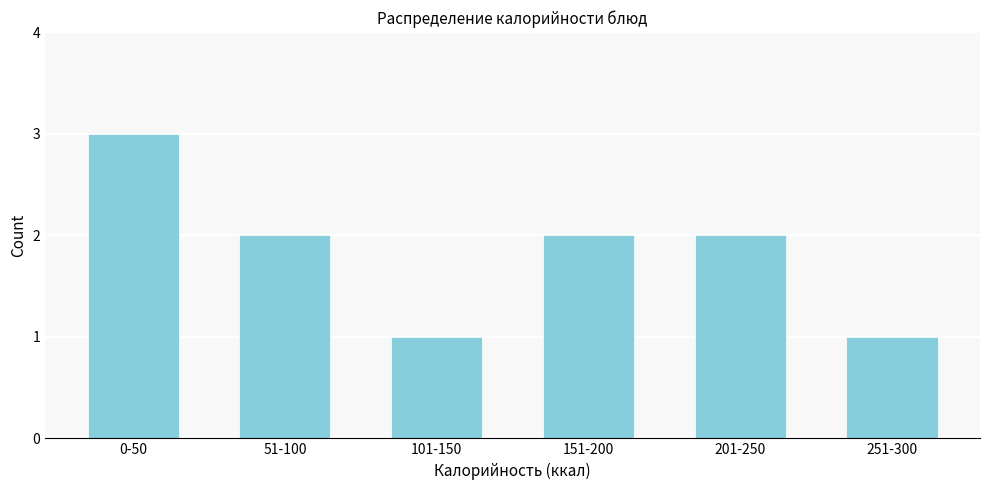

Reading left to right, what are all the values shown in this chart?

0-50=3	51-100=2	101-150=1	151-200=2	201-250=2	251-300=1